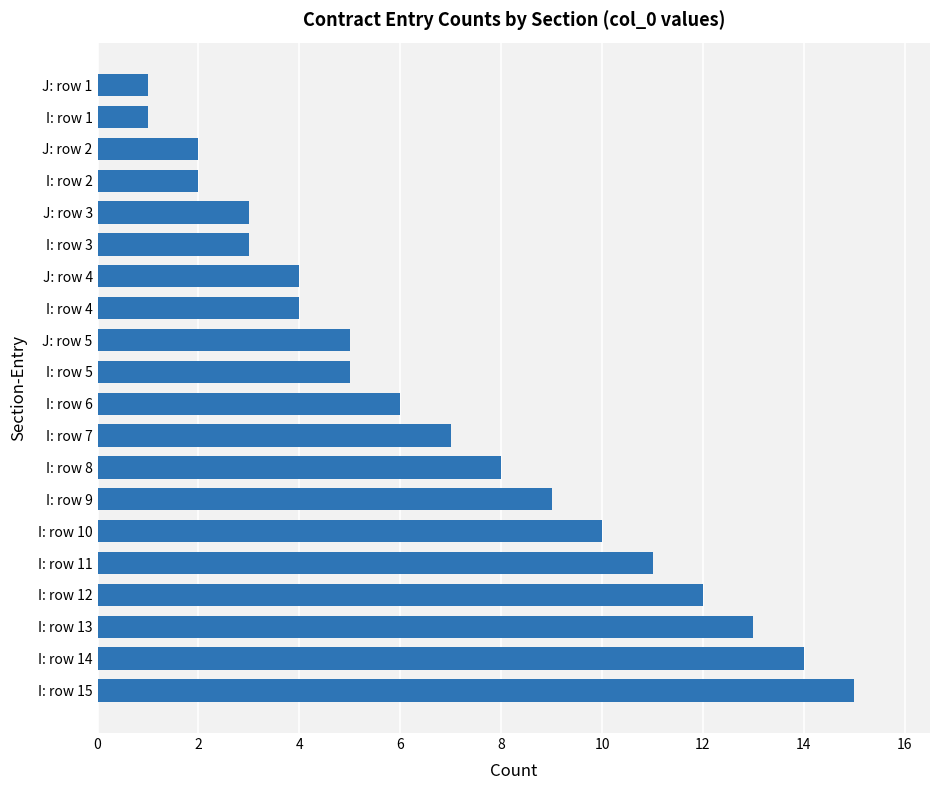

The value at I: row 1 is 1. True or false?

True